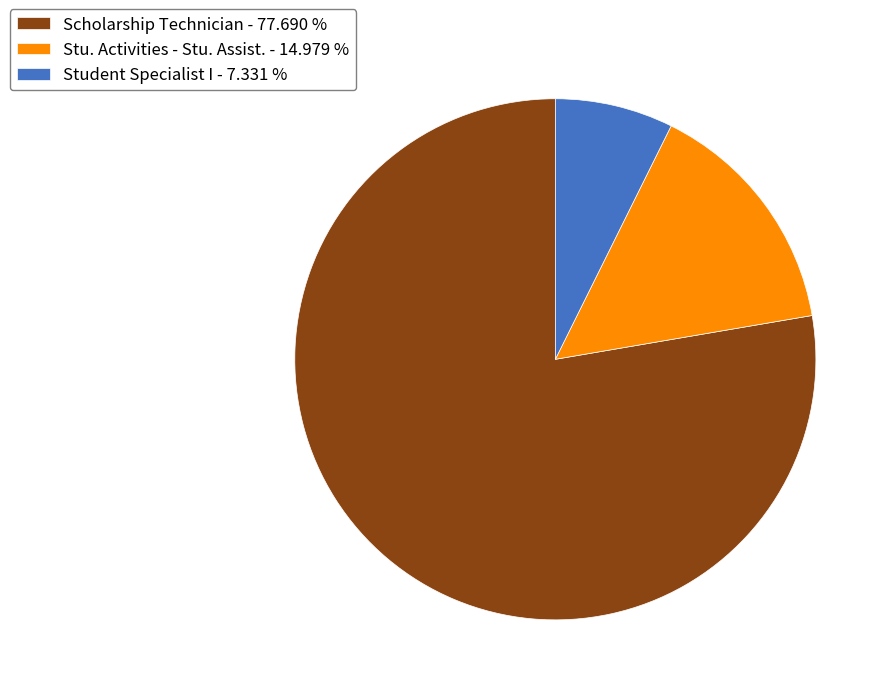

Do Student Specialist I - 7.331 % and Stu. Activities - Stu. Assist. - 14.979 % together represent more than half of the pie?

No